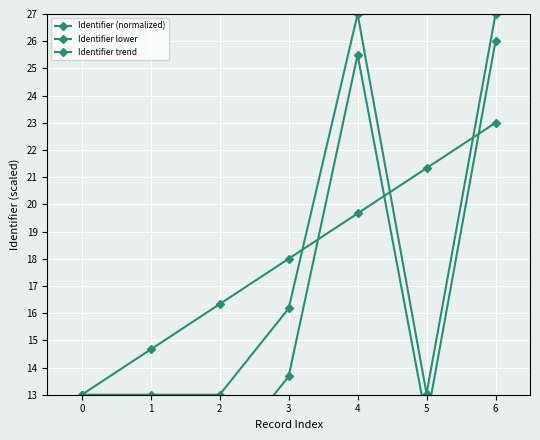

Which series ends up on top after the final intersection of Identifier trend and Identifier (normalized)?

Identifier (normalized)